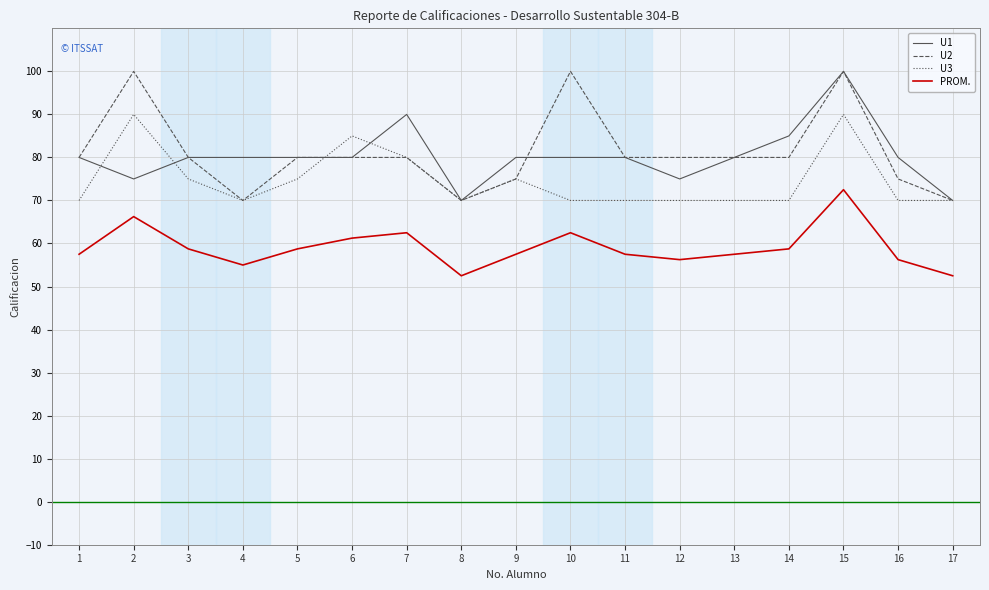

Is the value of U2 at 6 greater than the value of U3 at 6?

No